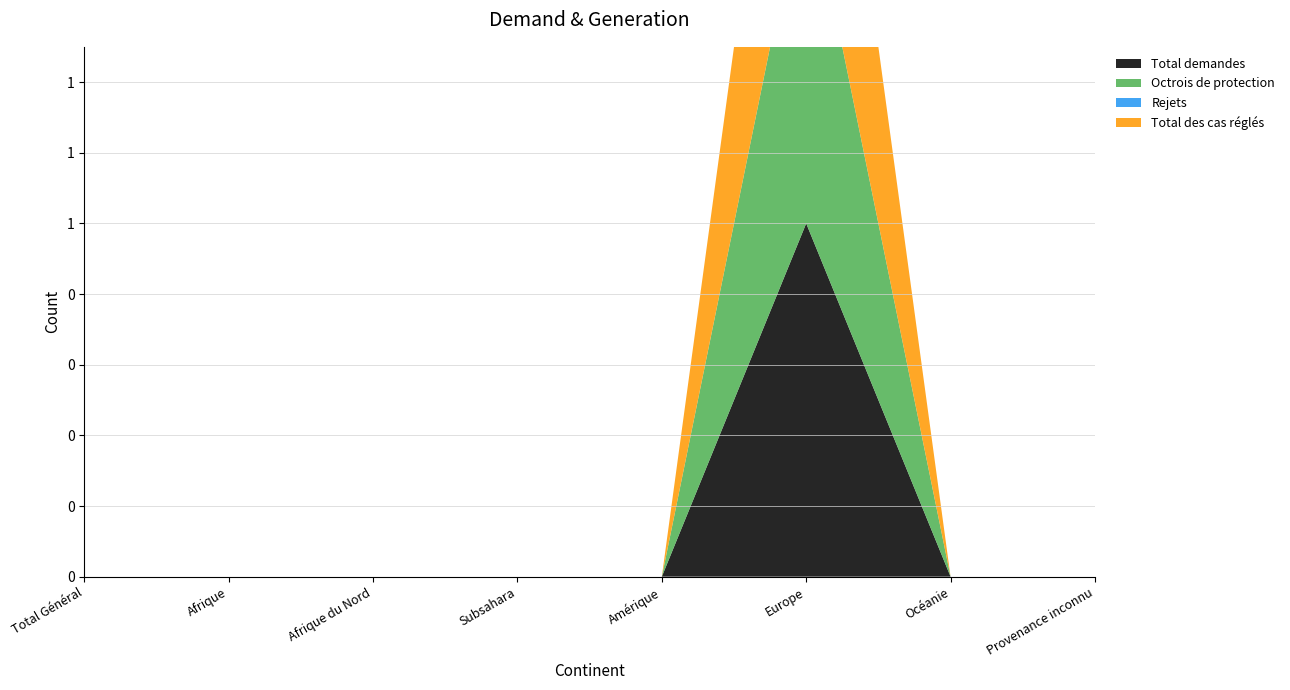

Reading left to right, extract all data points from this chart.

Total demandes: Total Général=0	Afrique=0	Afrique du Nord=0	Subsahara=0	Amérique=0	Europe=1	Océanie=0	Provenance inconnu=0
Octrois de protection: Total Général=0	Afrique=0	Afrique du Nord=0	Subsahara=0	Amérique=0	Europe=1	Océanie=0	Provenance inconnu=0
Rejets: Total Général=0	Afrique=0	Afrique du Nord=0	Subsahara=0	Amérique=0	Europe=0	Océanie=0	Provenance inconnu=0
Total des cas réglés: Total Général=0	Afrique=0	Afrique du Nord=0	Subsahara=0	Amérique=0	Europe=1	Océanie=0	Provenance inconnu=0